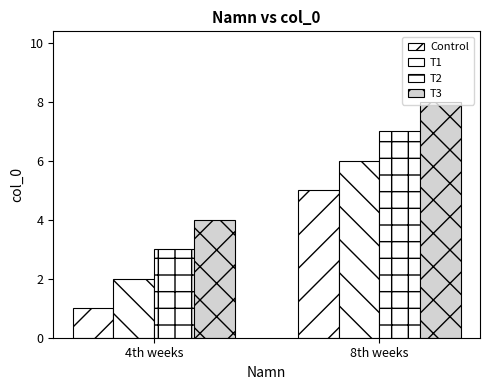

Which category has the highest value across all series?

8th weeks